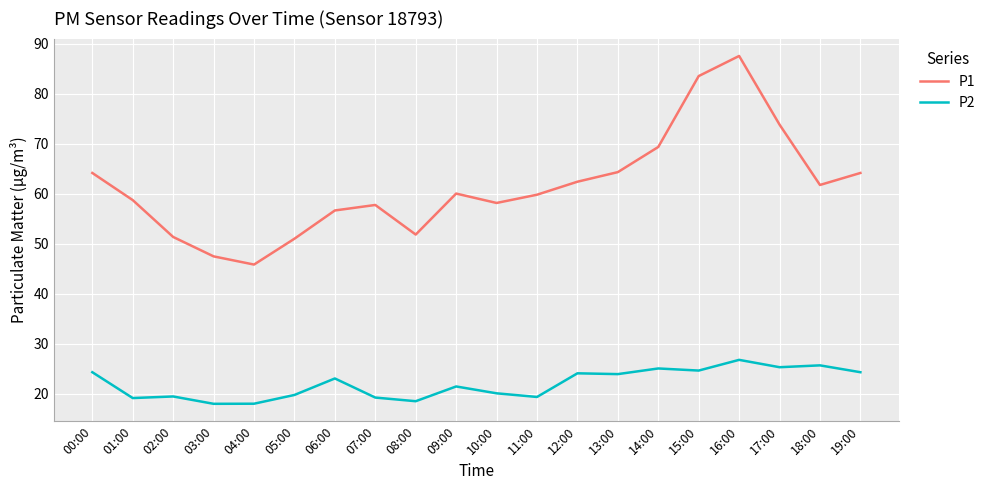

What is the sum of all P2 values?

440.0